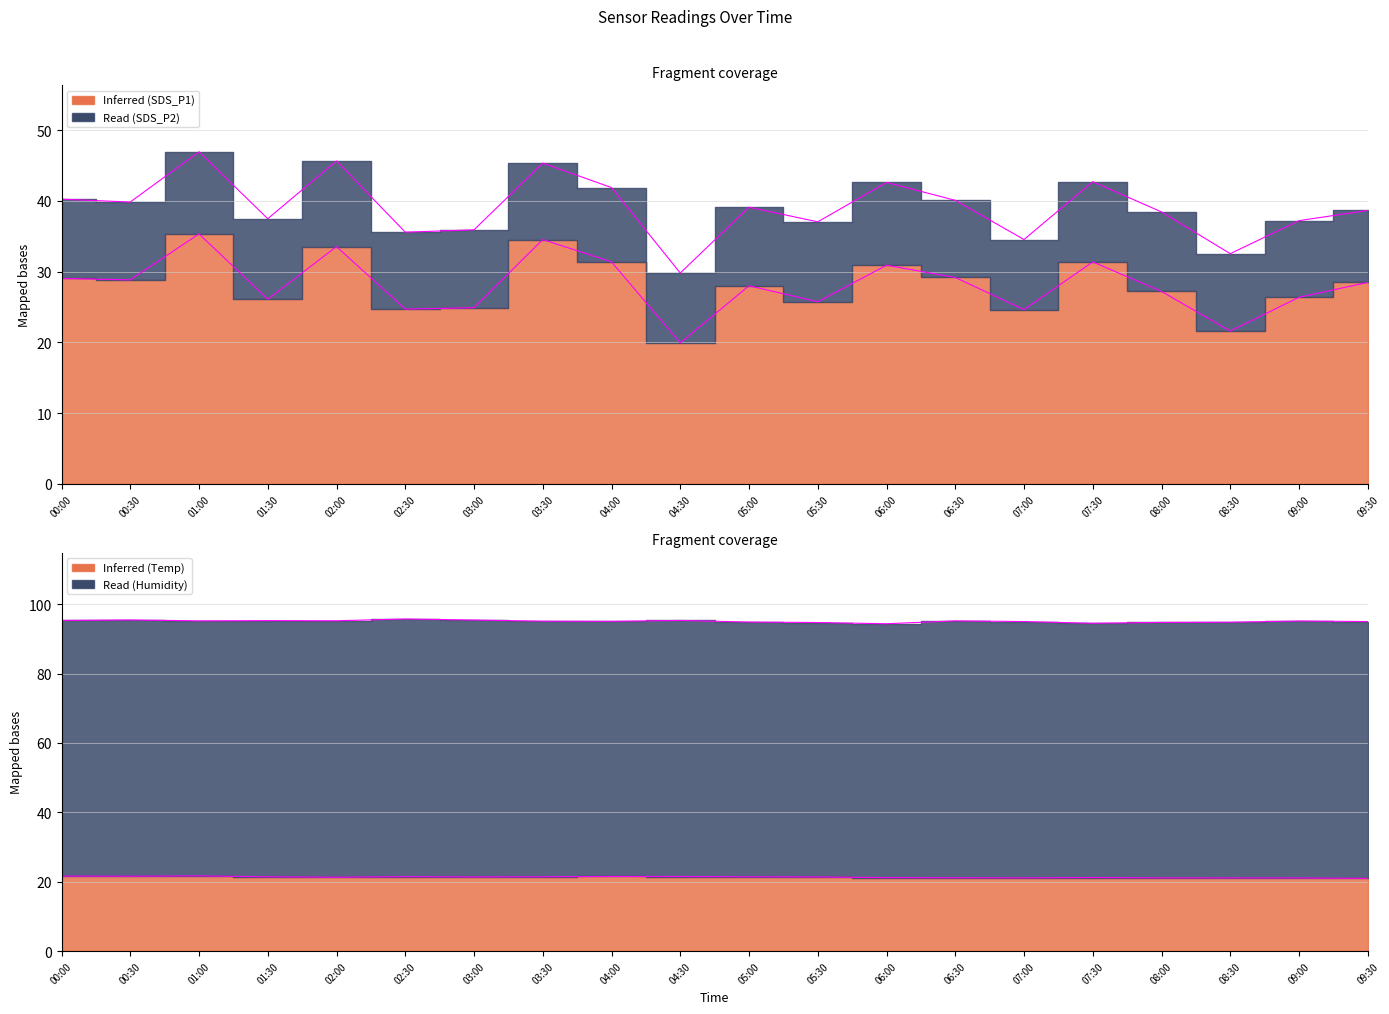

How many intersections are there between SDS_P1 and BME280_temperature?

2